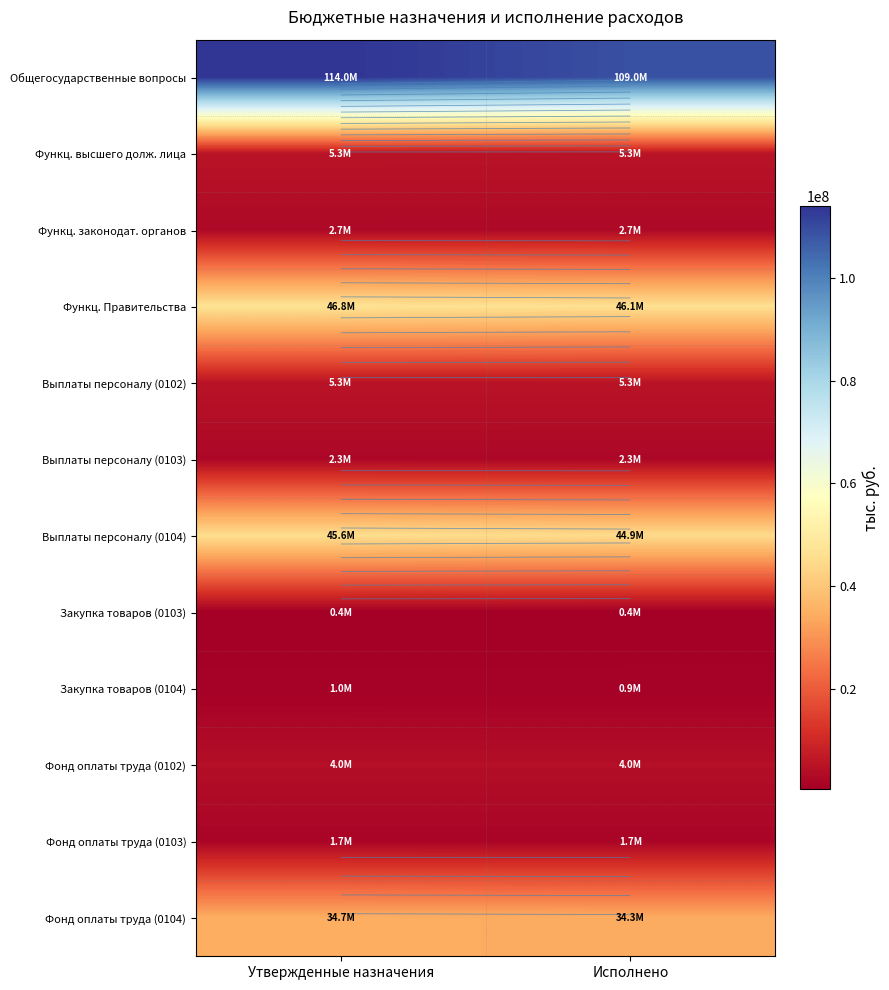

Is the value of Выплаты персоналу (0104) at Утвержденные назначения greater than the value of Закупка товаров (0104) at Утвержденные назначения?

Yes